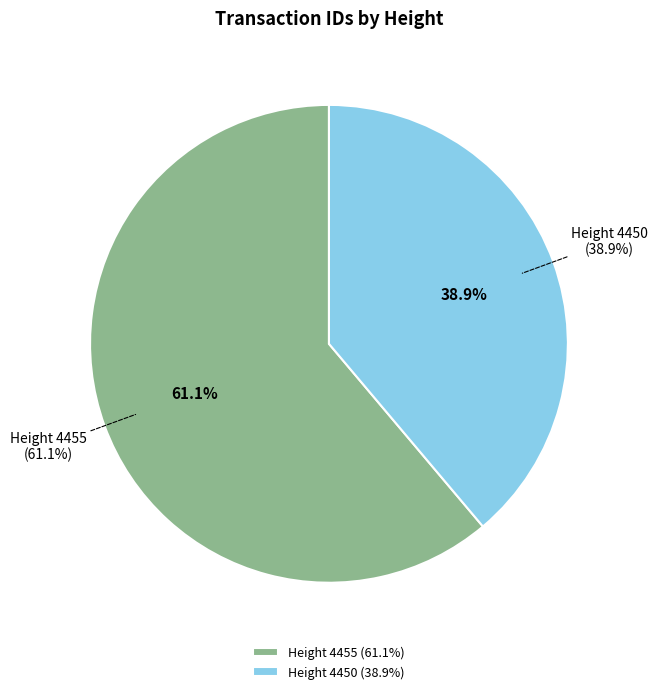

What percentage is the Height 4450 slice, to the nearest percent?

39%